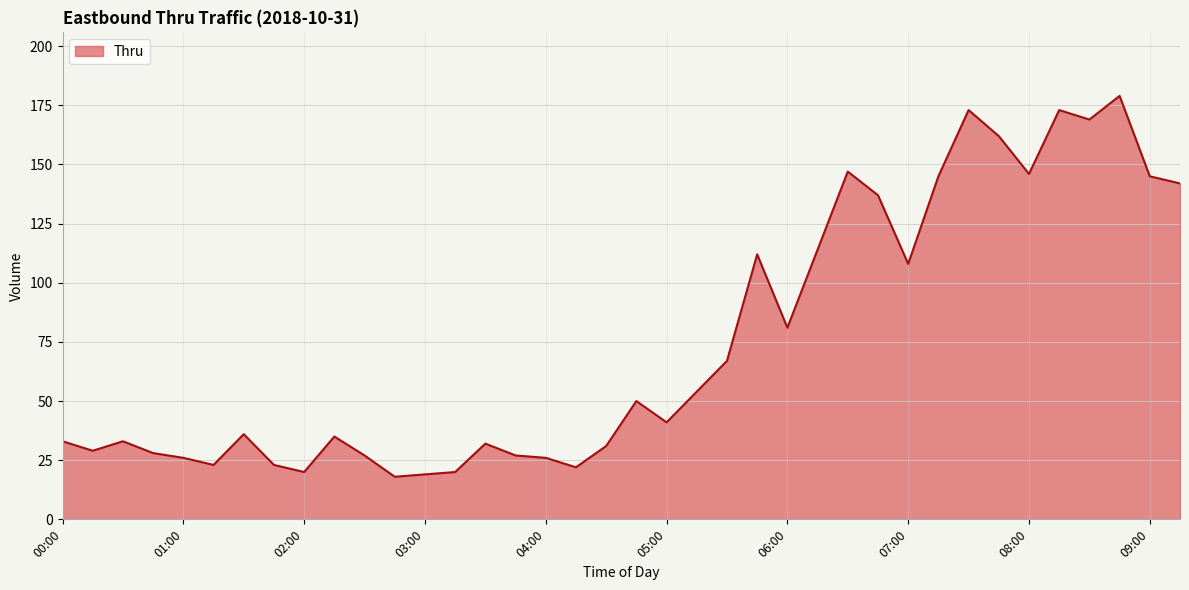

What is the maximum value shown in the chart?

179